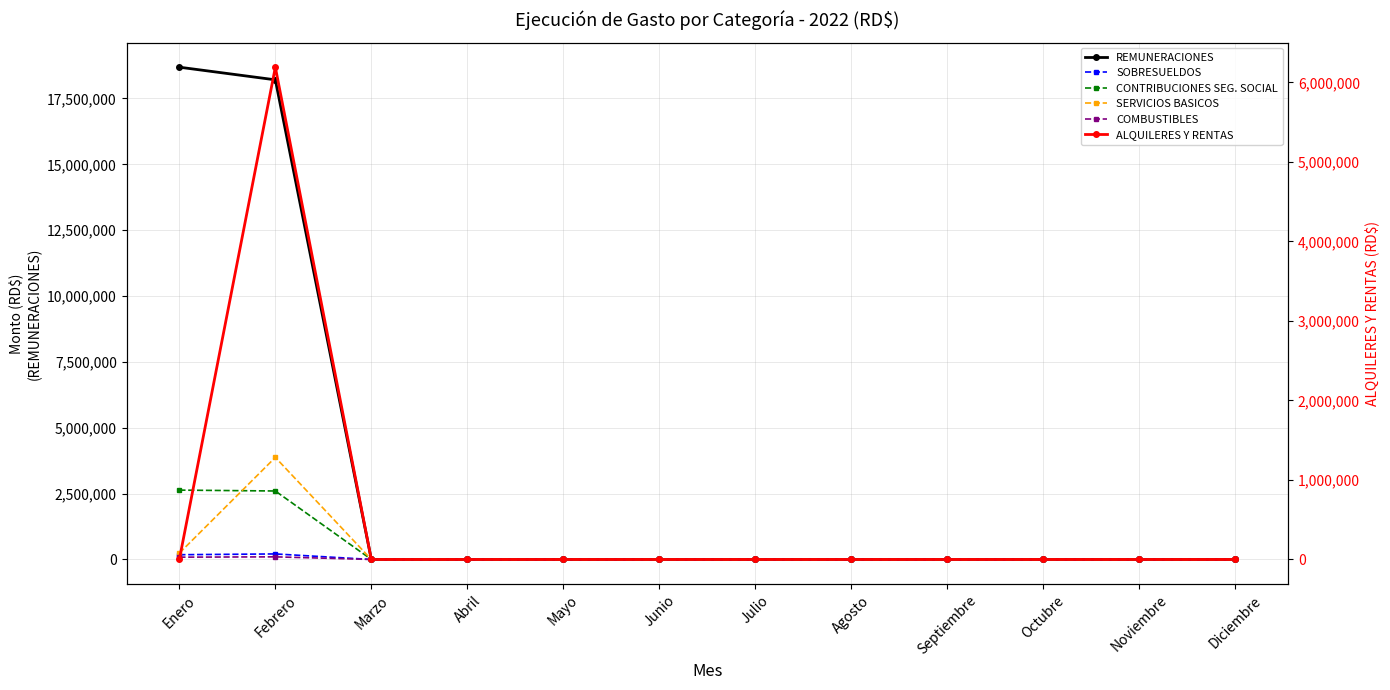

How many data points in SERVICIOS BASICOS are above 0?

2